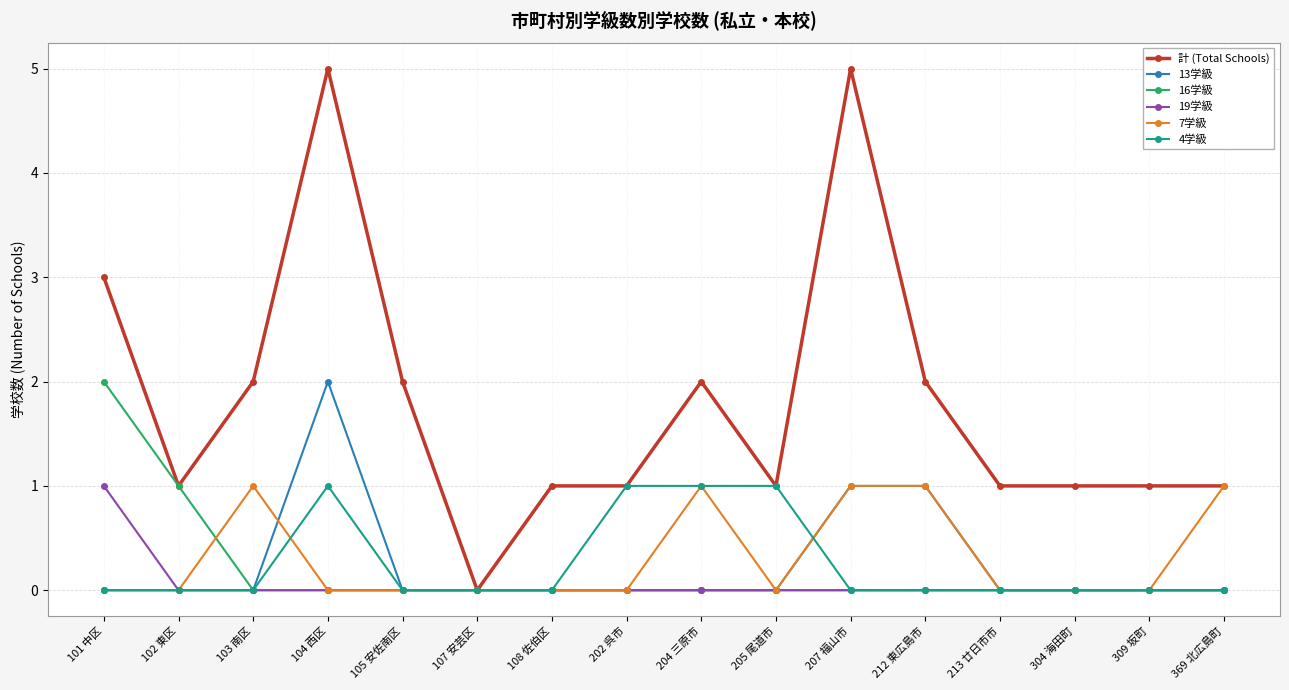

Reading left to right, list all the values displayed in this chart.

計 (Total Schools): 3	1	2	5	2	0	1	1	2	1	5	2	1	1	1	1
13学級: 0	0	0	2	0	0	0	0	0	0	1	1	0	0	0	0
16学級: 2	1	0	0	0	0	0	0	0	0	0	0	0	0	0	0
19学級: 1	0	0	0	0	0	0	0	0	0	0	0	0	0	0	0
7学級: 0	0	1	0	0	0	0	0	1	0	1	1	0	0	0	1
4学級: 0	0	0	1	0	0	0	1	1	1	0	0	0	0	0	0